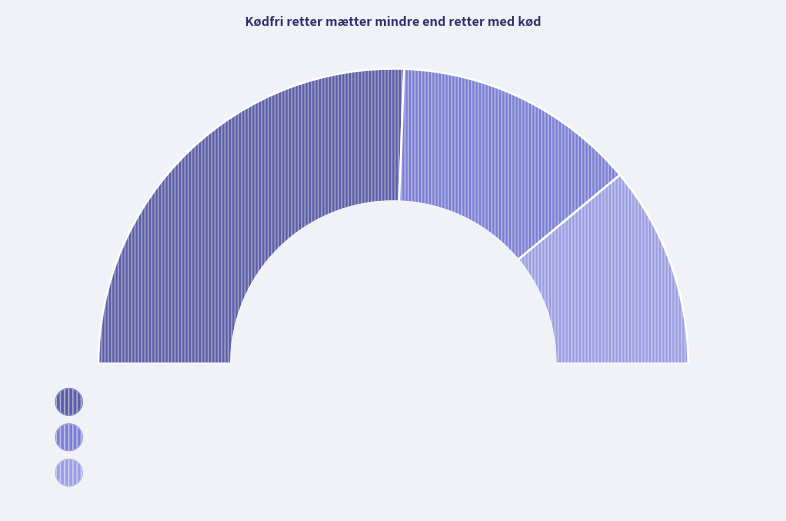

Is it true that Enig / delvist enig is 37% of the pie?

False